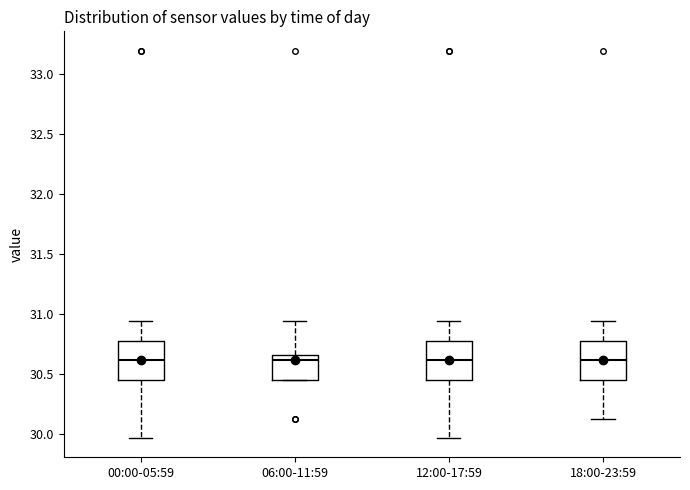

Reading left to right, transcribe this box plot: for each box, give where its median line is, the range the box spans, and where its two whiskers end, as read against the y-axis. The values are not printed on the chart, so give them approximately, as read against the axis.

00:00-05:59: median 30.60, box 30.45 to 30.80, whiskers 29.95 to 30.95
06:00-11:59: median 30.60, box 30.45 to 30.65, whiskers 30.45 to 30.95
12:00-17:59: median 30.60, box 30.45 to 30.80, whiskers 29.95 to 30.95
18:00-23:59: median 30.60, box 30.45 to 30.80, whiskers 30.15 to 30.95